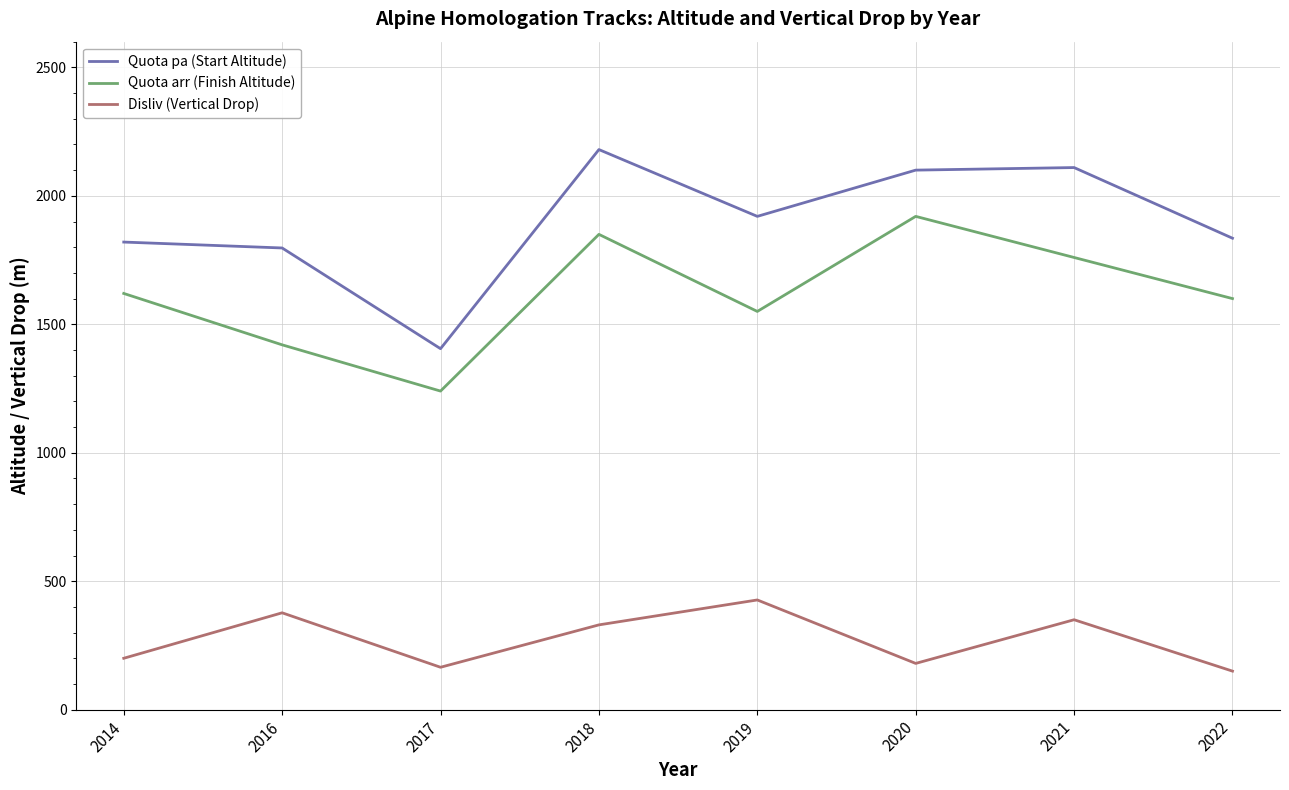

What is the maximum value for Quota pa (Start Altitude)?

2180